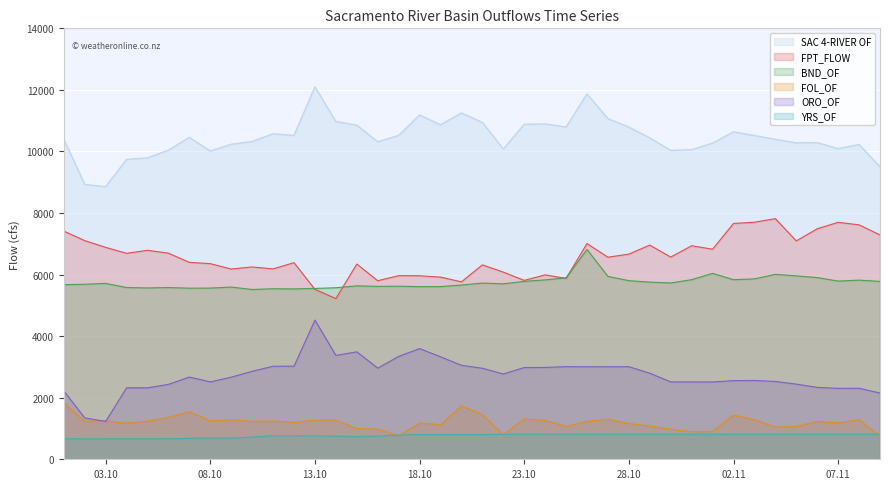

How many lines are shown in the chart?

6